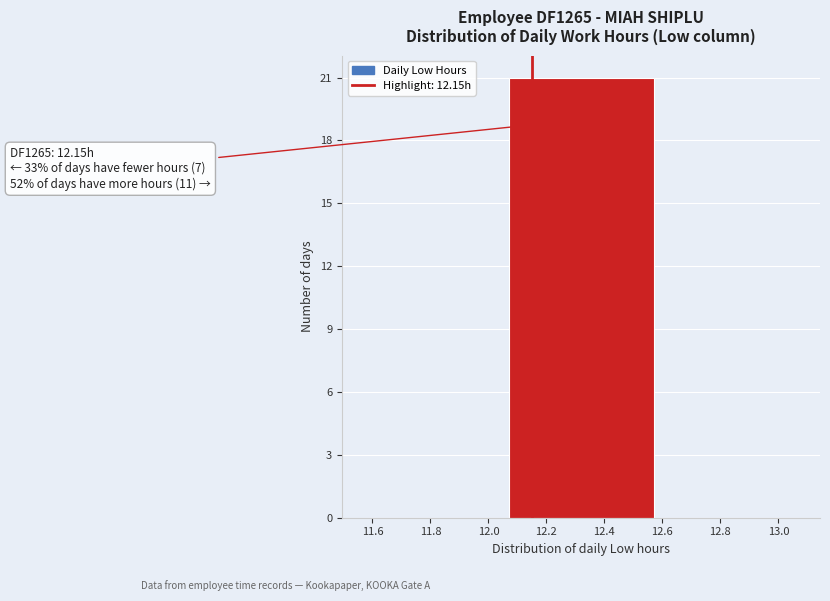

Over which range of the x-axis is the bar tallest?

12.07 to 12.57